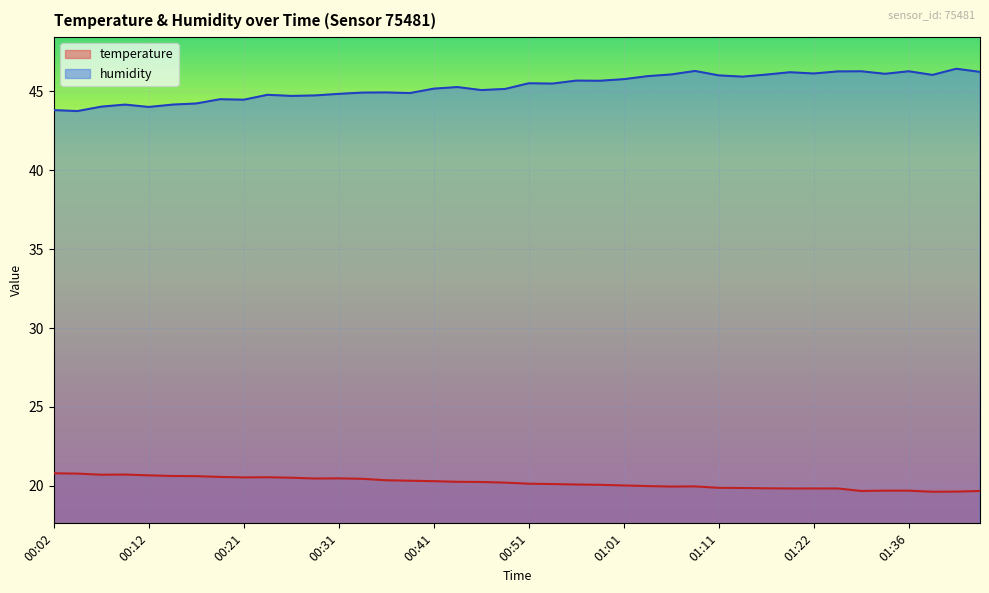

How many values in the temperature series are below 20?

15